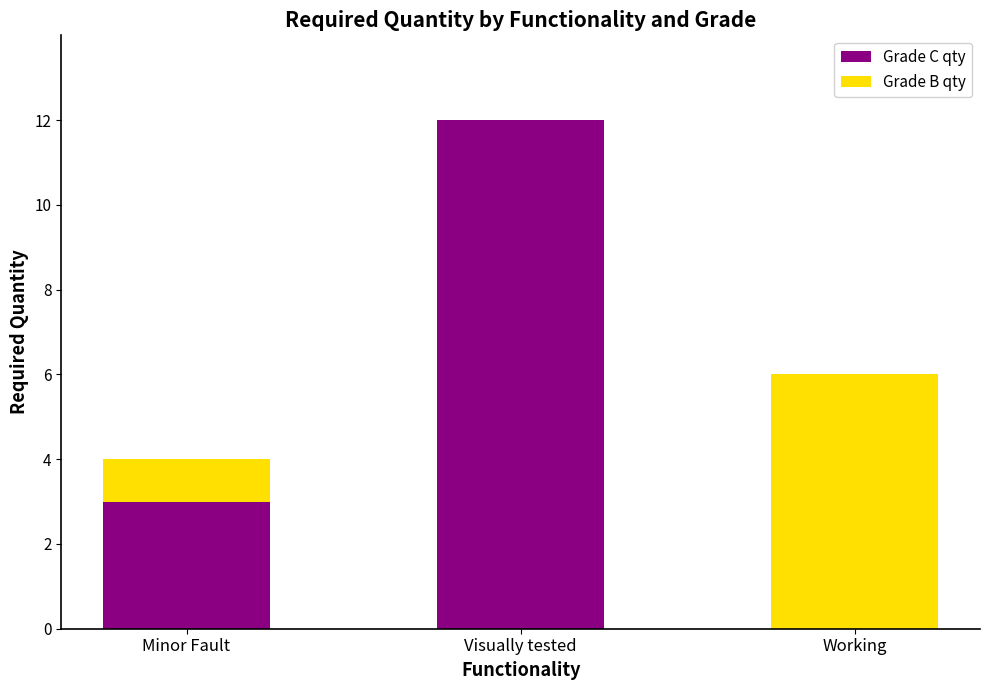

What is the approximate value of Grade C qty at Visually tested, to the nearest 5?

10